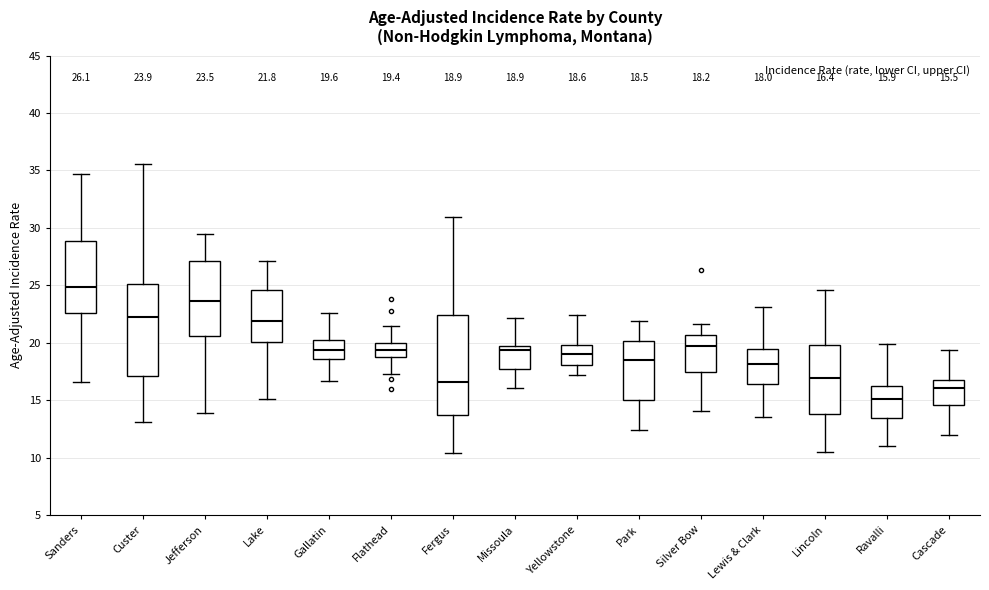

Which box's median line is the highest?

Sanders